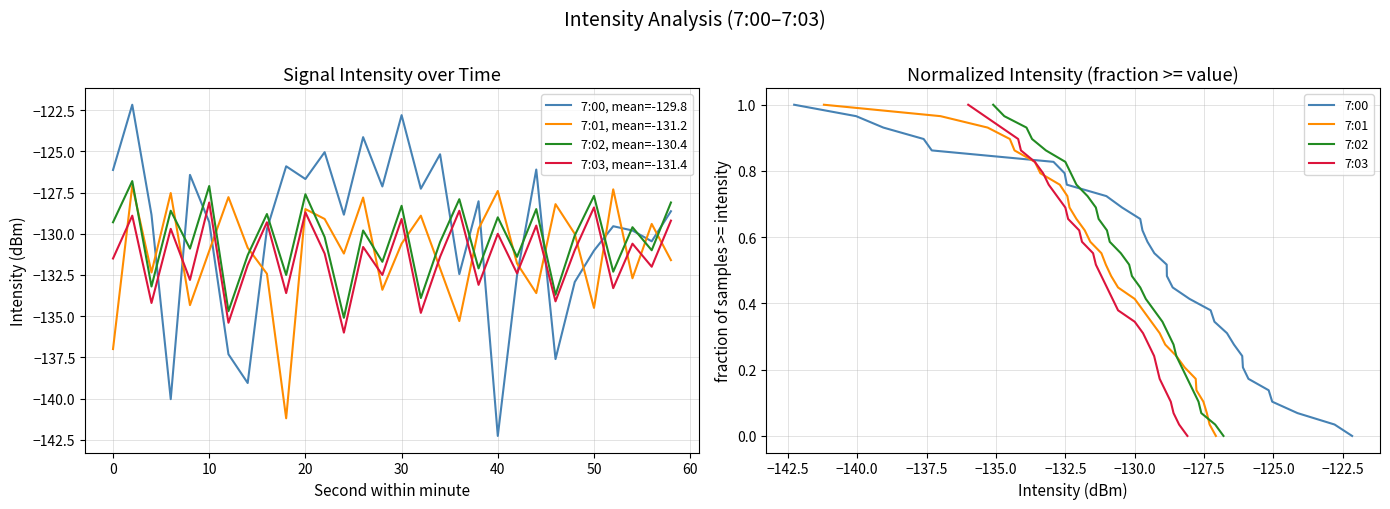

What is the minimum value shown in the chart?

-142.3